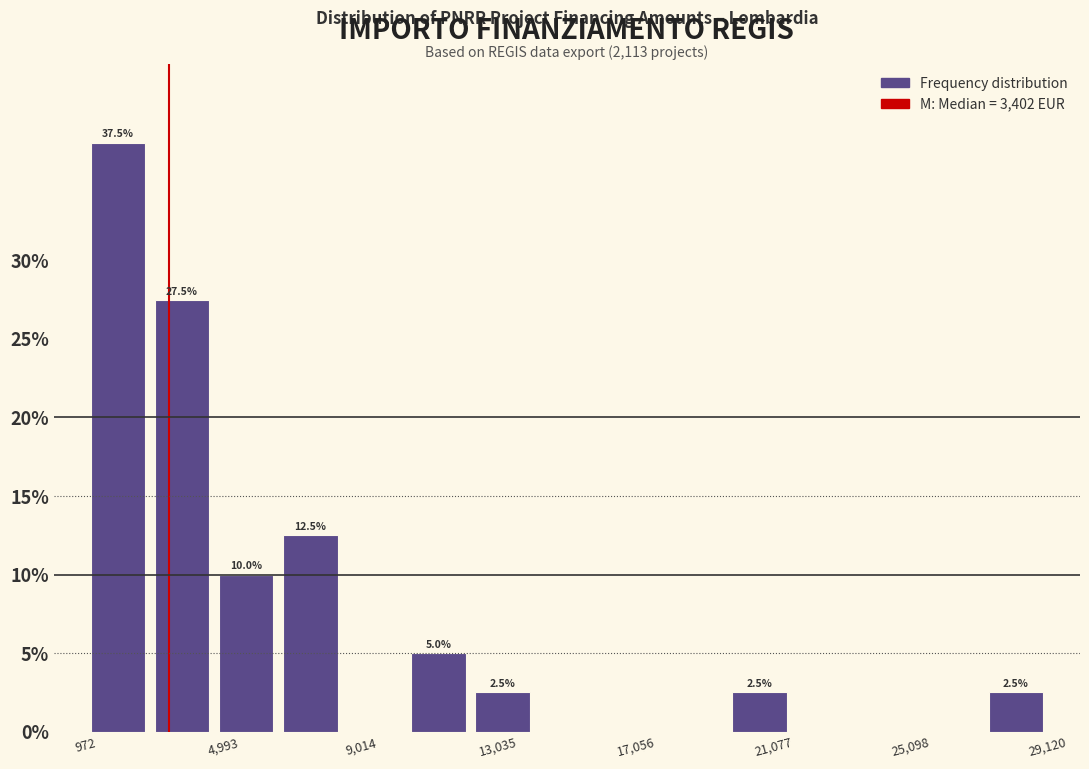

Read against the x-axis, roughly where is the centre of the tallest bar?

2000